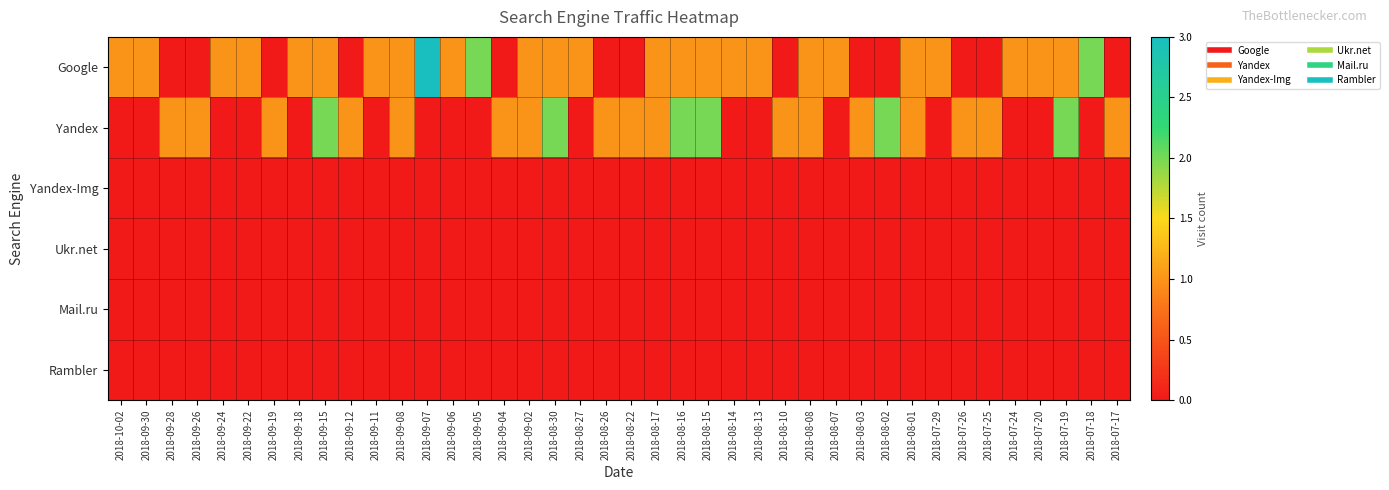

Which series has the largest range (max minus min)?

Google